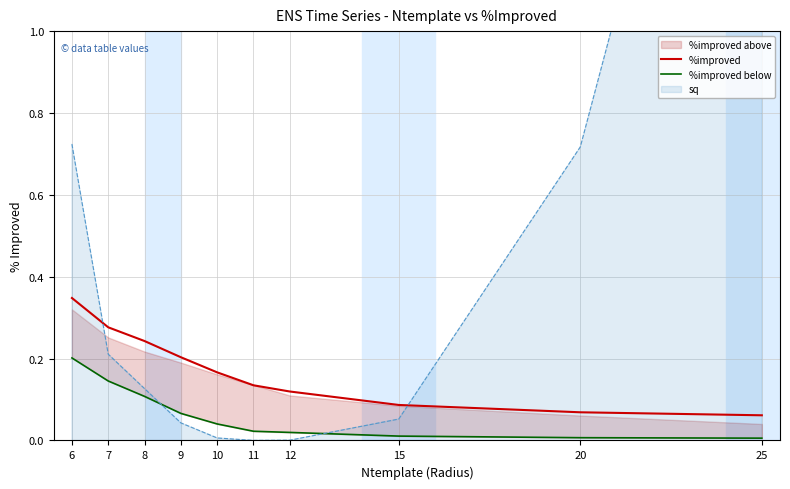

Which has a higher value, 7 or 25?

7